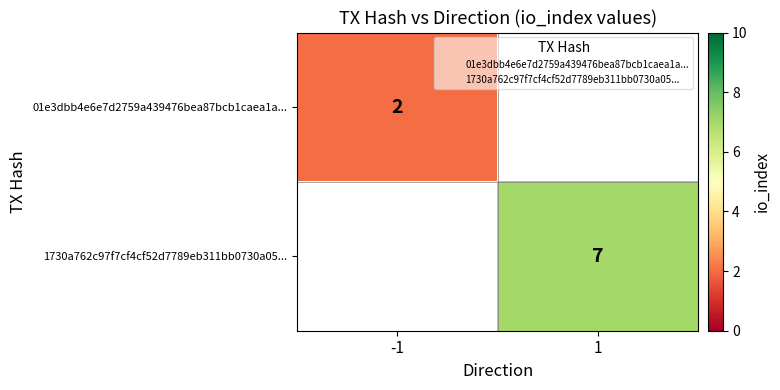

List the labels in order of 01e3dbb4e6e7d2759a439476bea87bcb1caea1a... value, largest first.

-1, 1